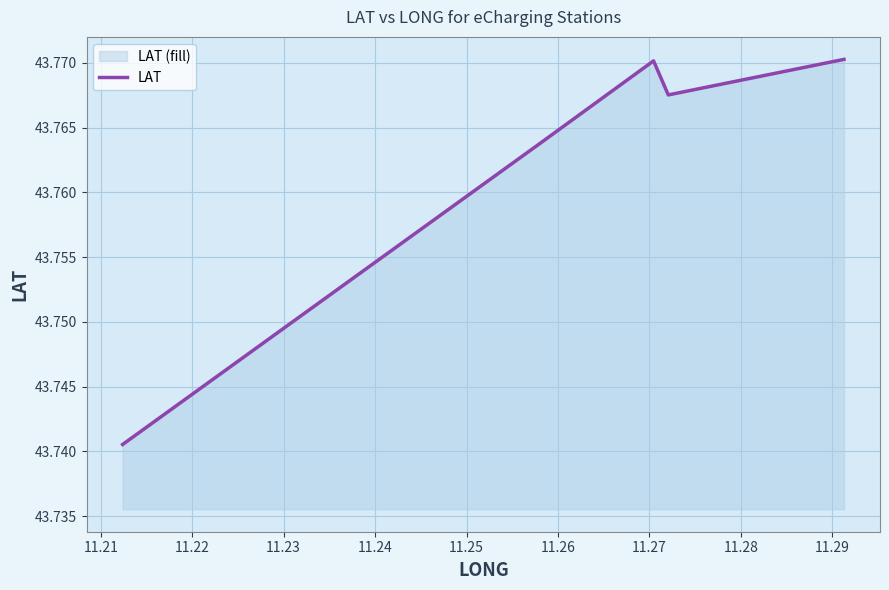

True or false: there are more than 0 points higher than both neighbors.

True